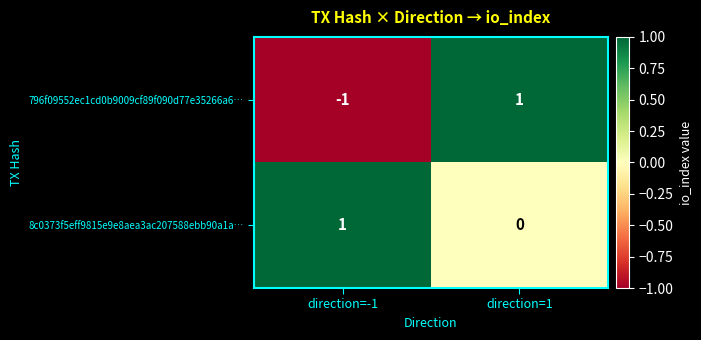

At direction=1, list the series in order from largest to smallest.

796f09552ec1cd0b9009cf89f090d77e35266a6…, 8c0373f5eff9815e9e8aea3ac207588ebb90a1a…